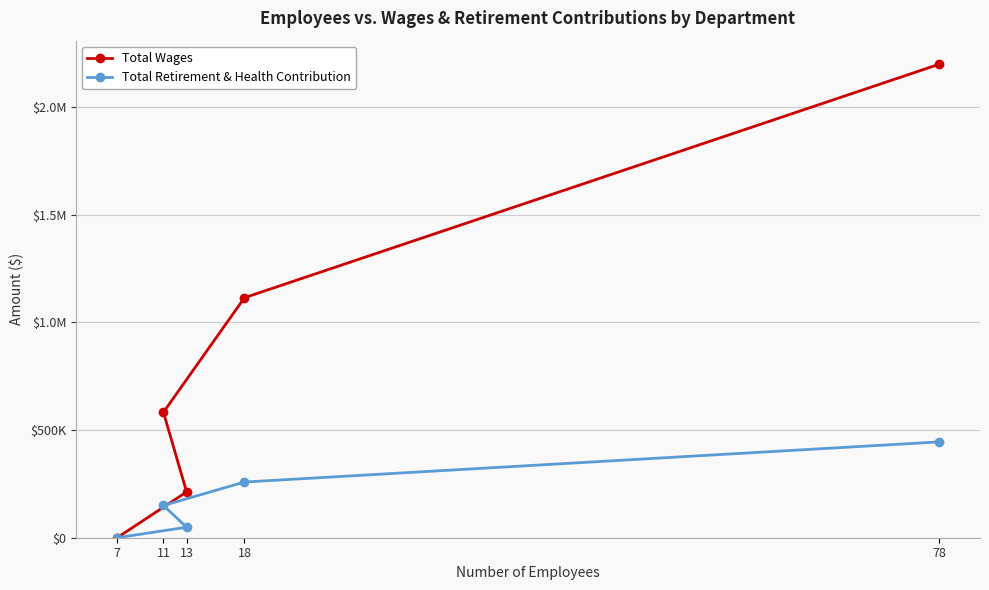

Which has a higher value, 11 or 7?

11